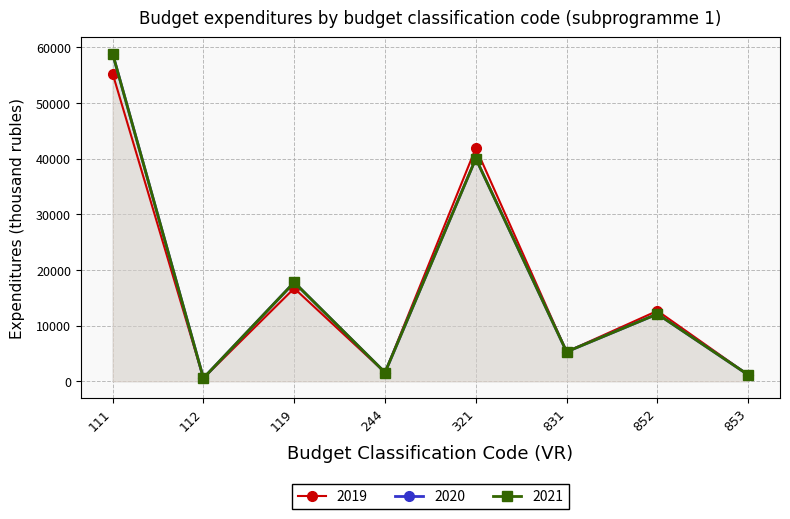

The 2019 series shows 2885.8 at 852. True or false?

False